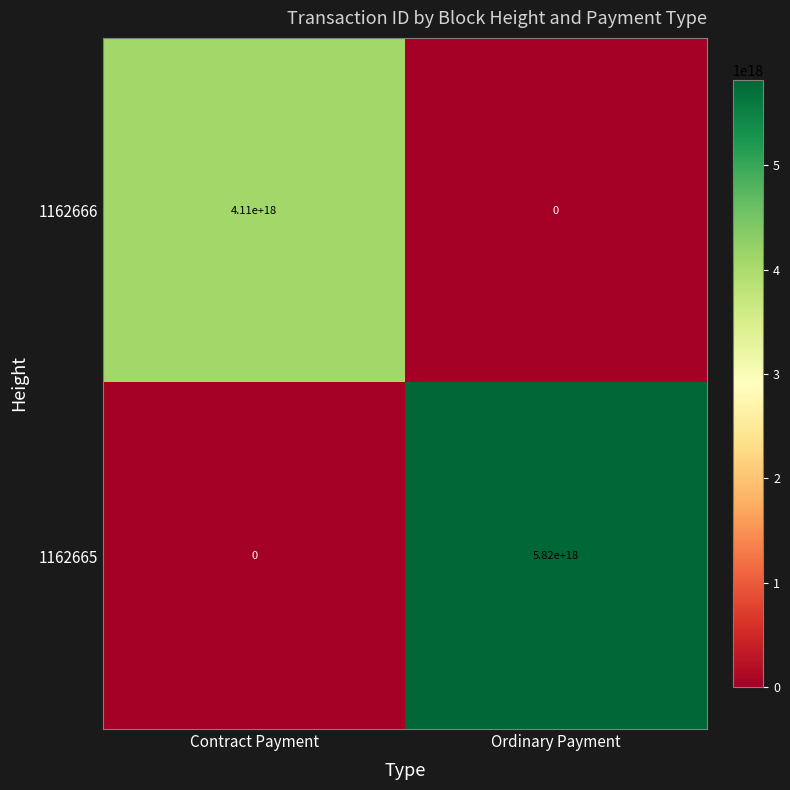

How many values in the 1162666 series are below 4110000000000000000?

1